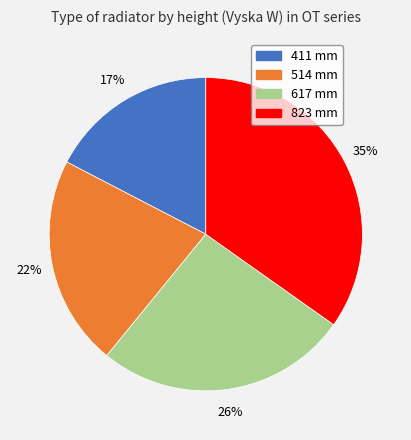

How many segments does this pie chart have?

4